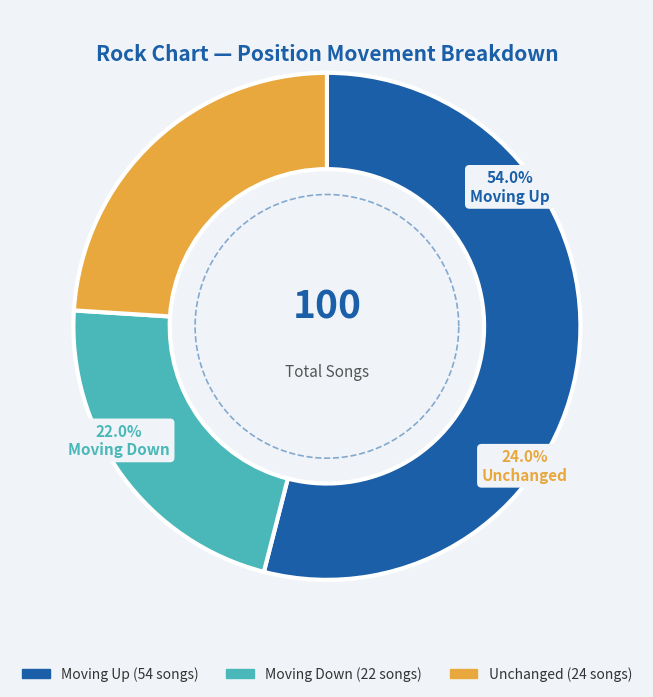

To the nearest percent, what is the combined percentage of - and up?

78%